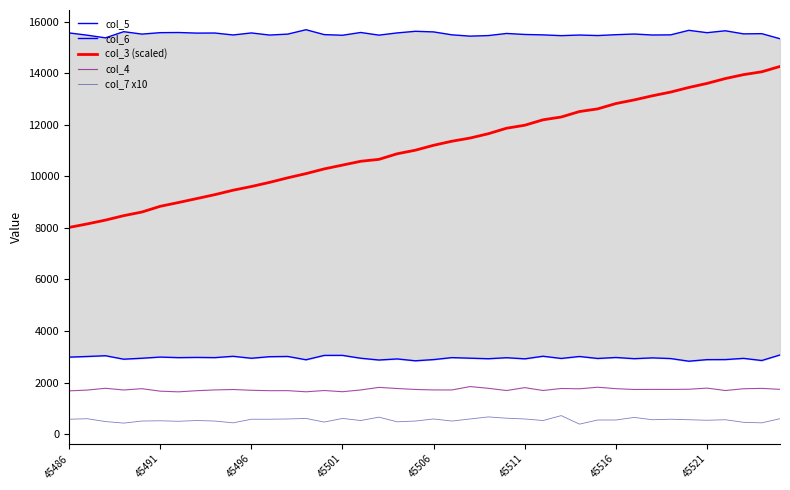

The col_4 series shows 629.8 at 45486. True or false?

False